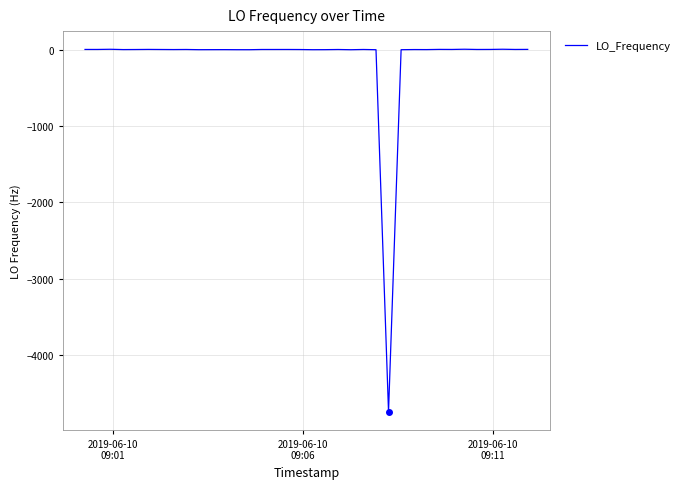

What is the greatest value displayed?

4.4